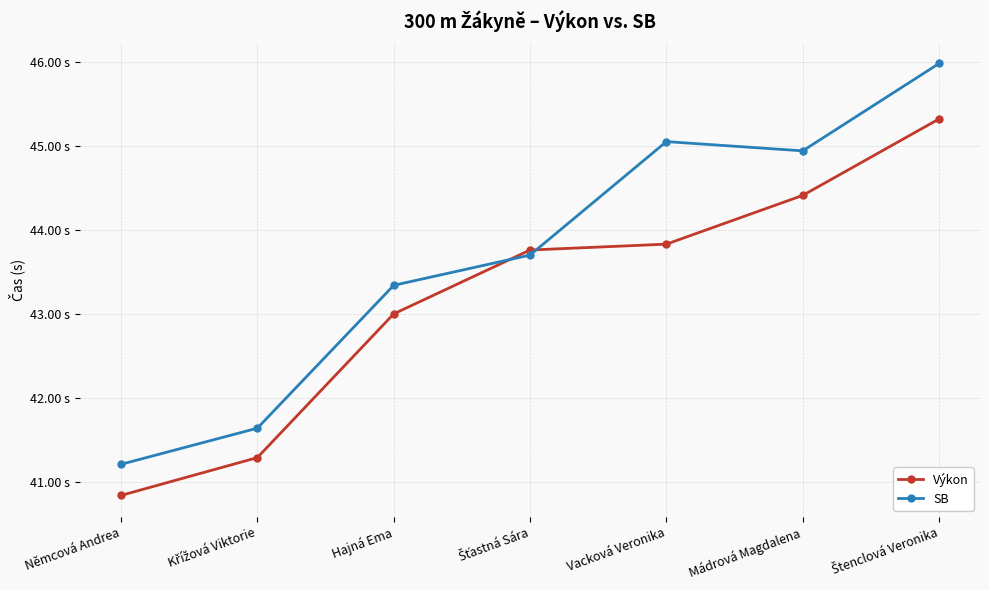

What is the minimum value for SB?

41.2